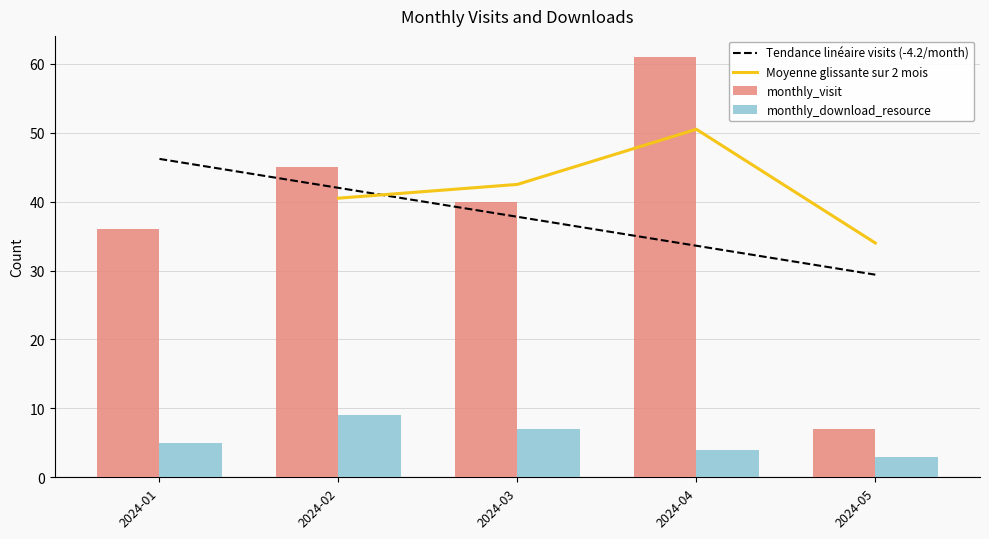

Is it true that monthly_visit equals 45 at 2024-02?

True